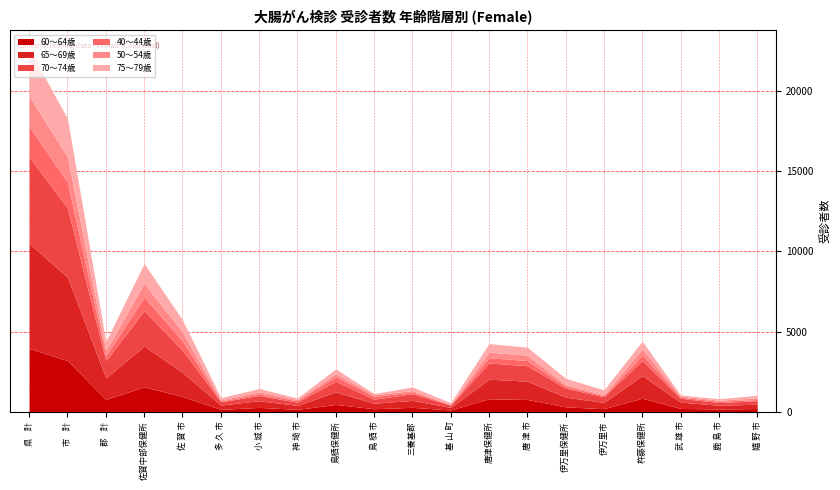

Rank the series by their maximum value, from highest to lowest.

65～69歳, 70～74歳, 60～64歳, 75～79歳, 40～44歳, 50～54歳